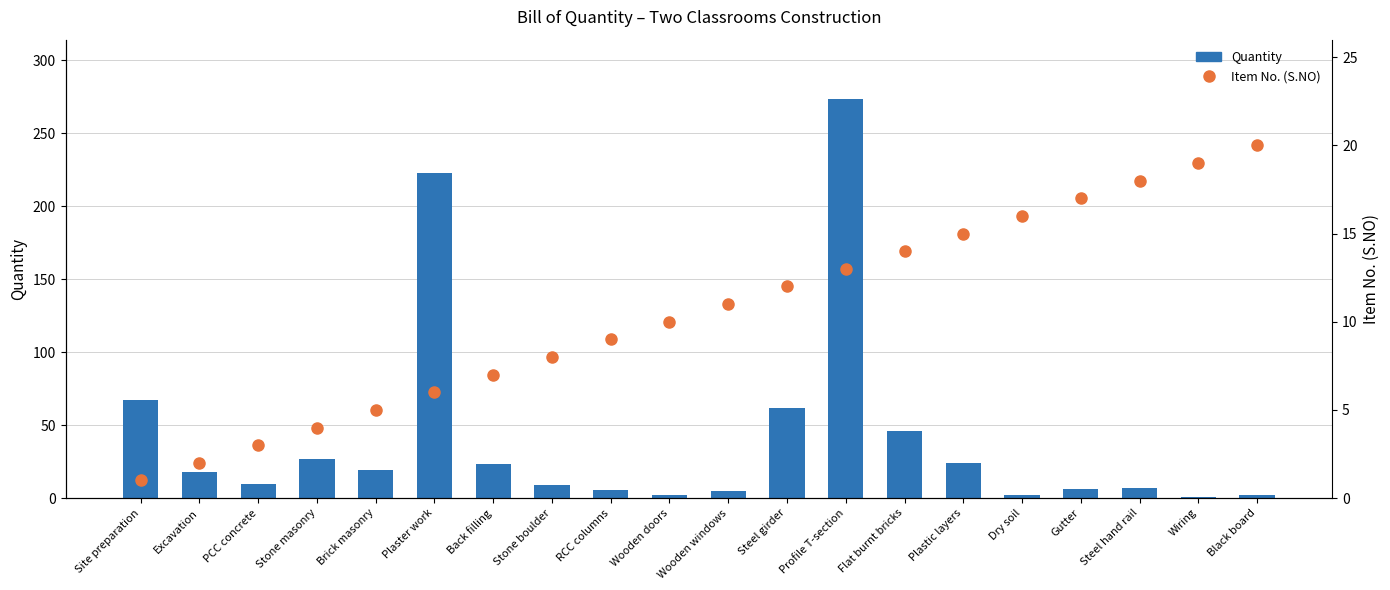

Does the chart contain any negative values?

No